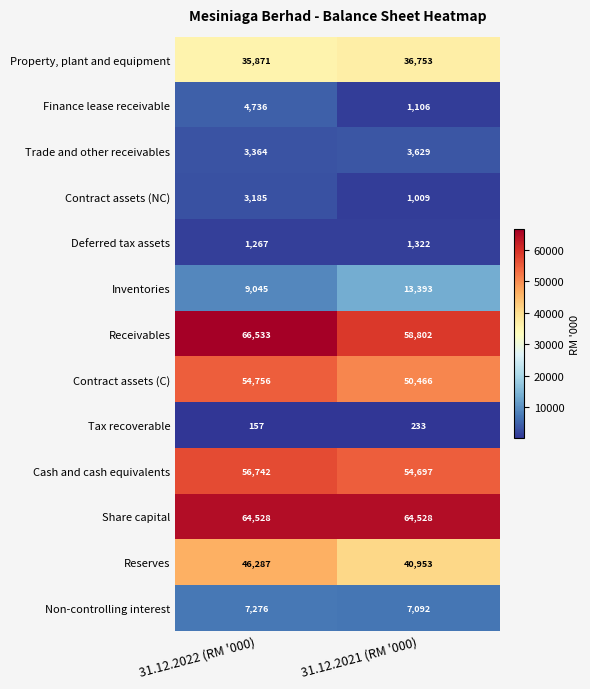

What is the difference between the maximum and minimum values in the Inventories series?

4348